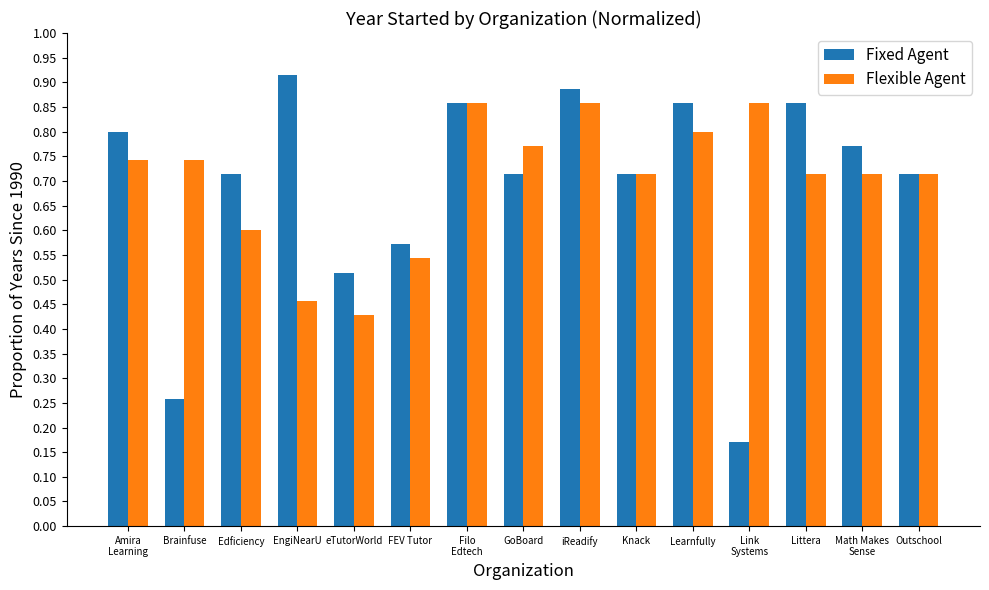

List the series in order of their peak value, highest first.

Fixed Agent, Flexible Agent